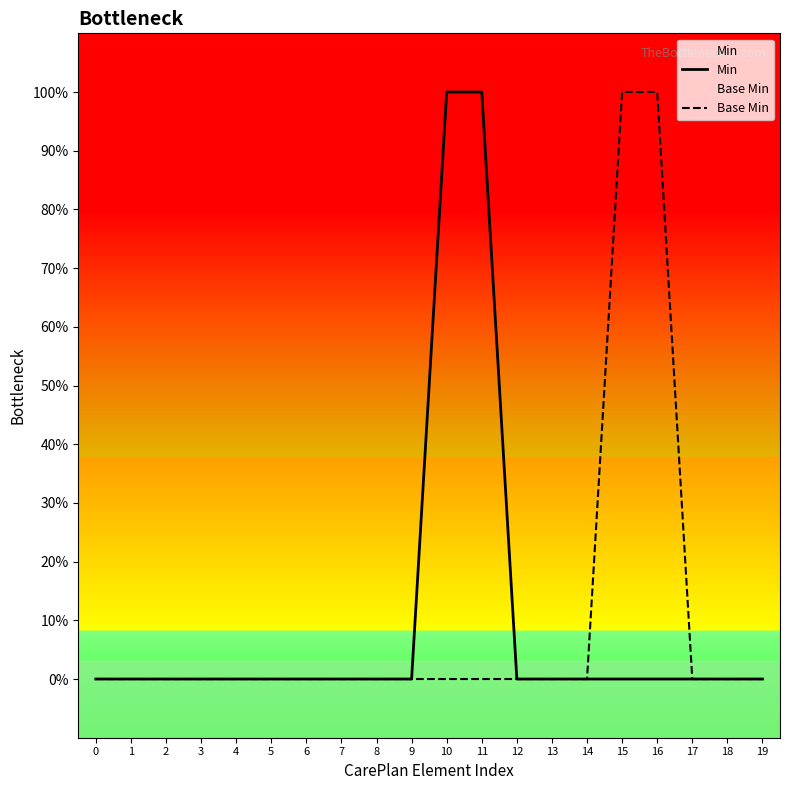

True or false: Min has a value of 1 at 6.

False